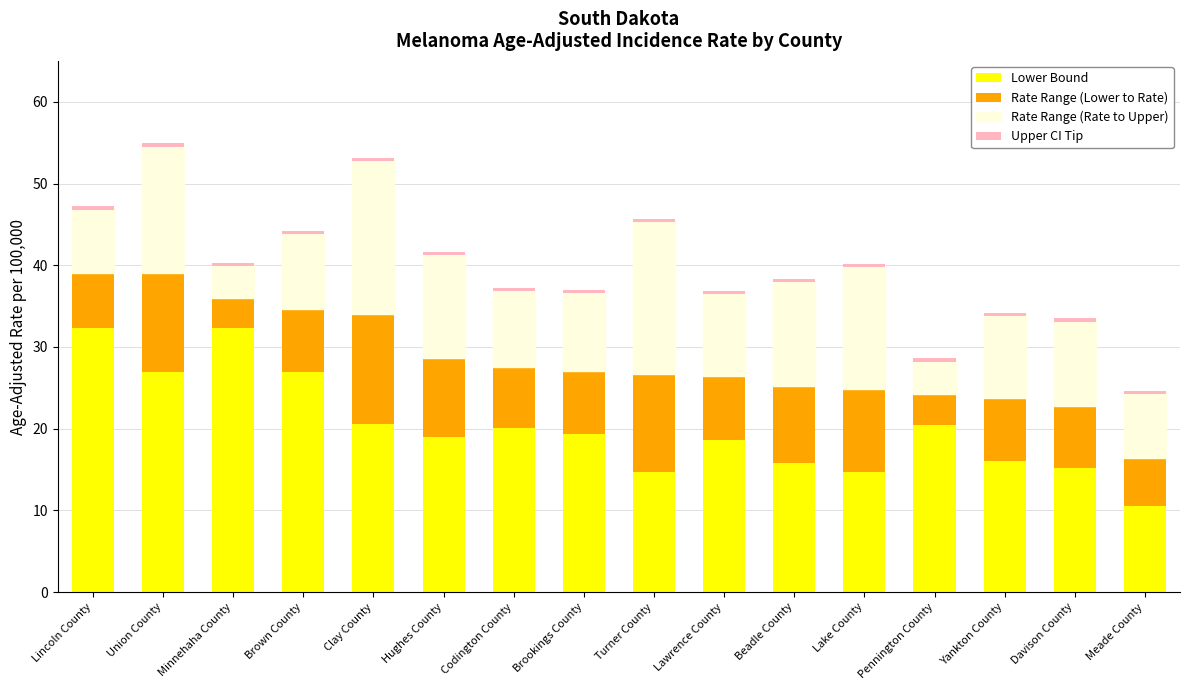

What is the difference between the second highest and minimum values in the Lower Bound series?

21.7